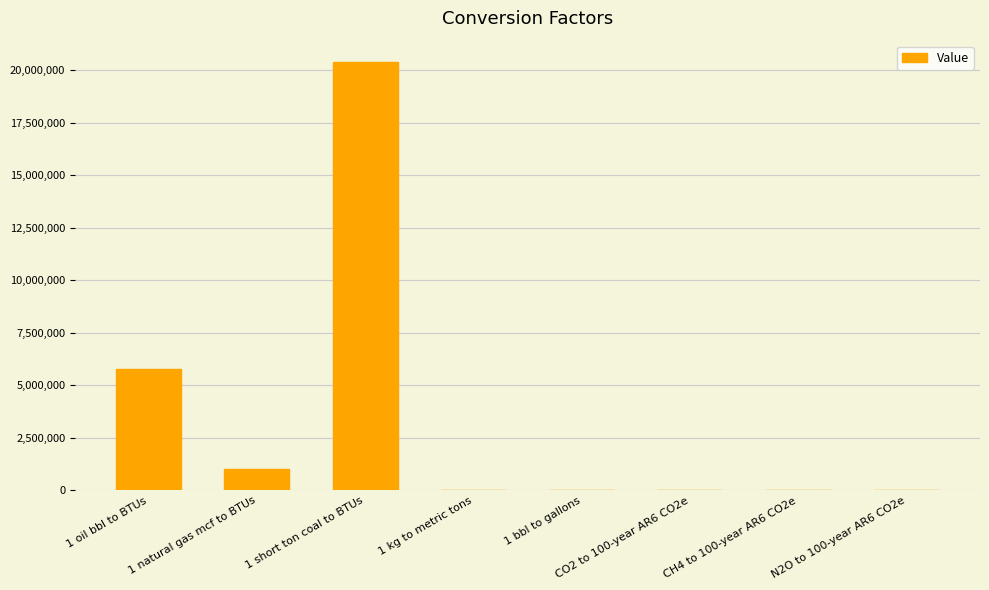

What is the greatest value displayed?

20387000